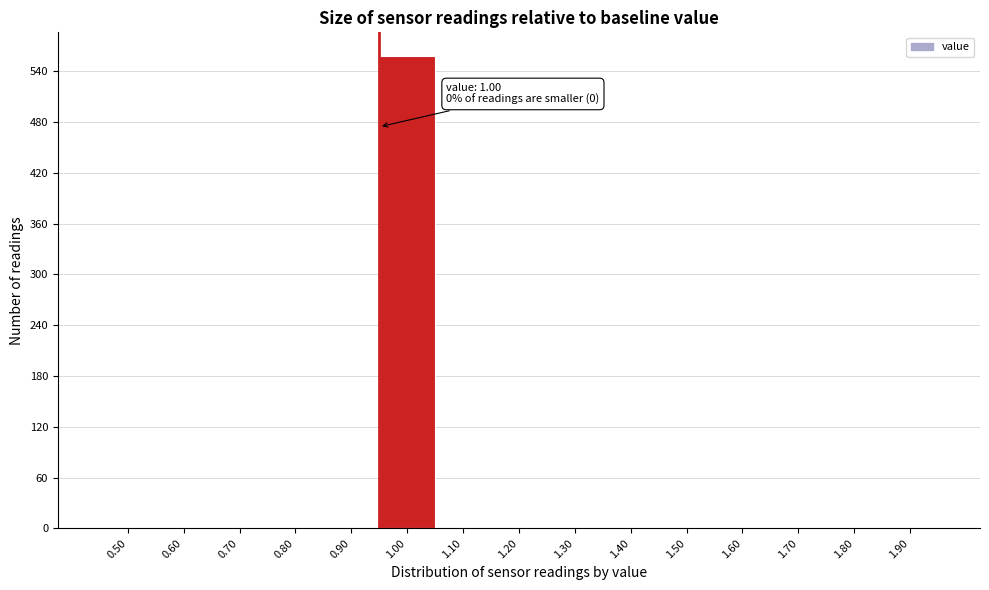

Reading right to left, list all the values displayed in this chart.

1.90=0	1.80=0	1.70=0	1.60=0	1.50=0	1.40=0	1.30=0	1.20=0	1.10=0	1.00=558	0.90=0	0.80=0	0.70=0	0.60=0	0.50=0